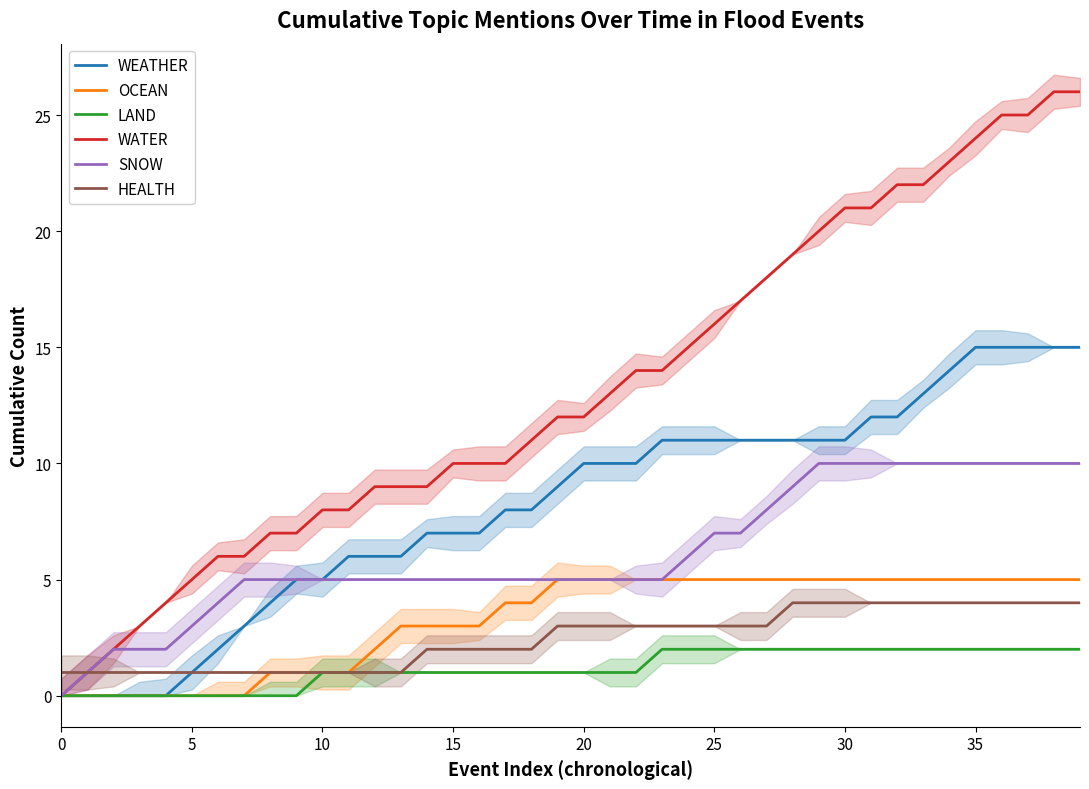

At which category does the chart reach its peak across all series?

38